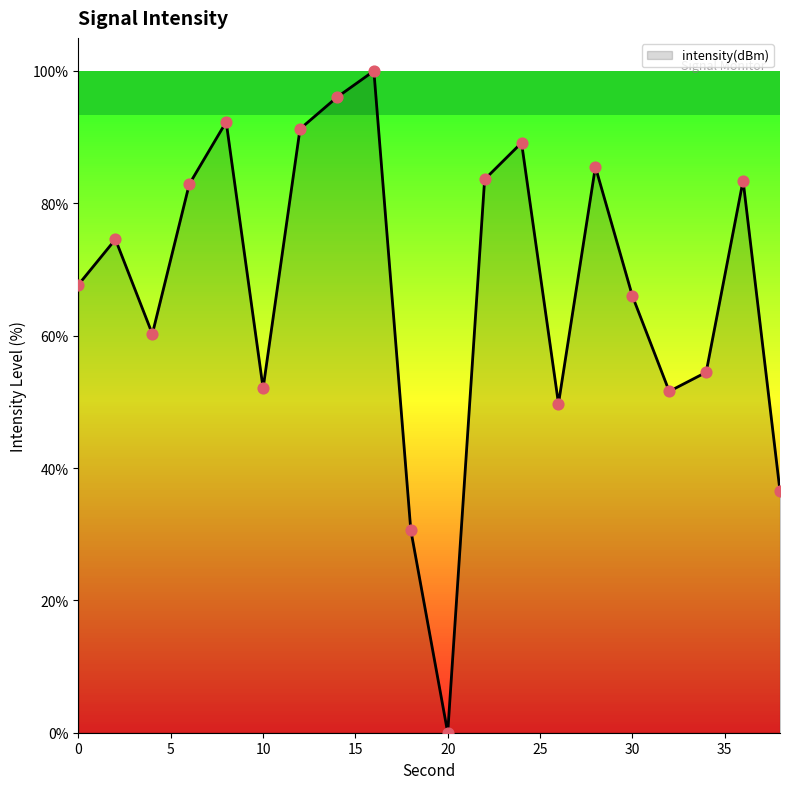

What is the difference between the maximum and minimum values?

100.0